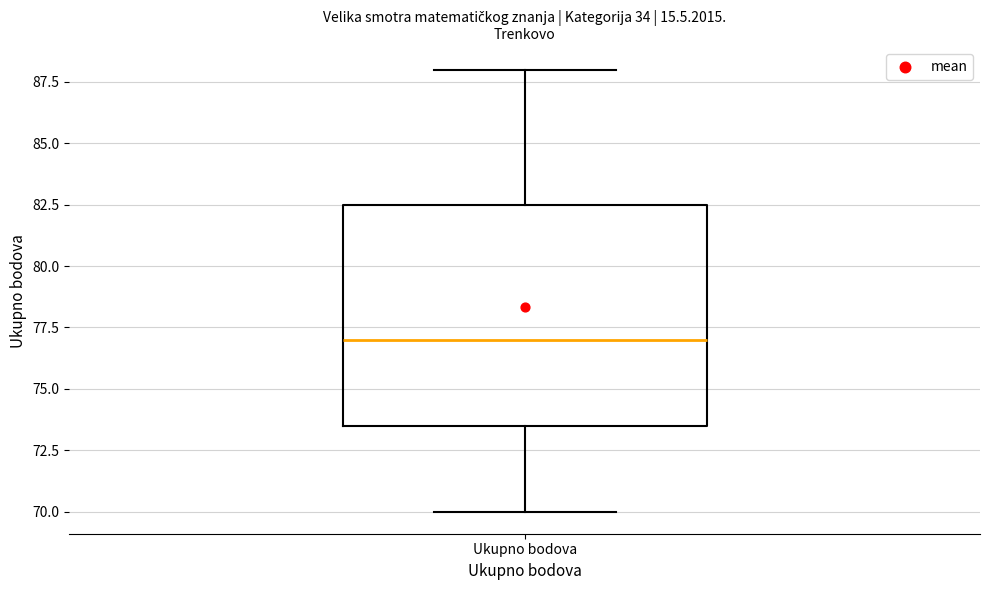

Read this box plot against the y-axis: the position of the median line, the range covered by the box, and the ends of both whiskers. The values are not printed on the chart, so give them approximately, as read against the axis.

median 77.0, box 73.5 to 82.5, whiskers 70.0 to 88.0